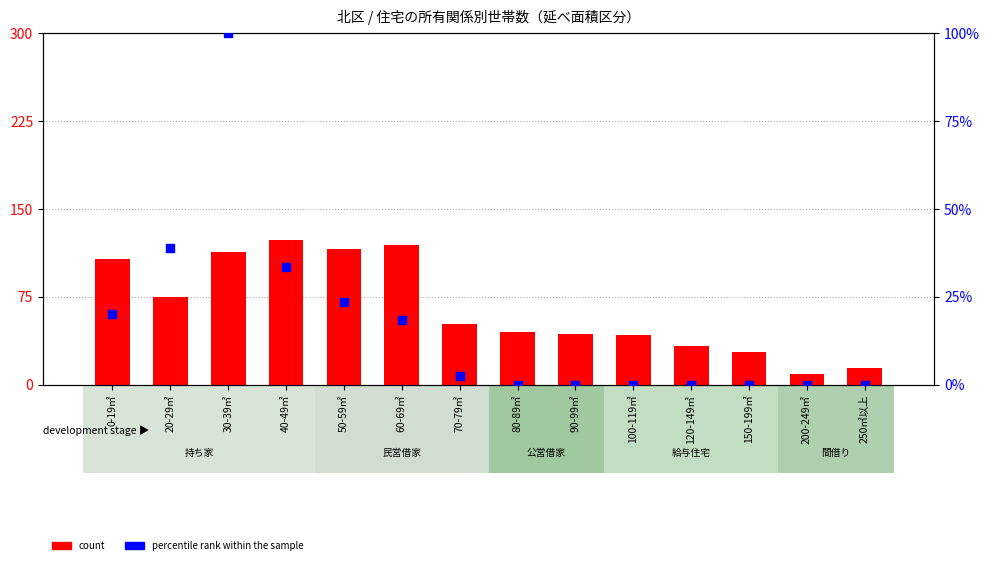

What are all the series names shown in the legend?

count, percentile rank within the sample